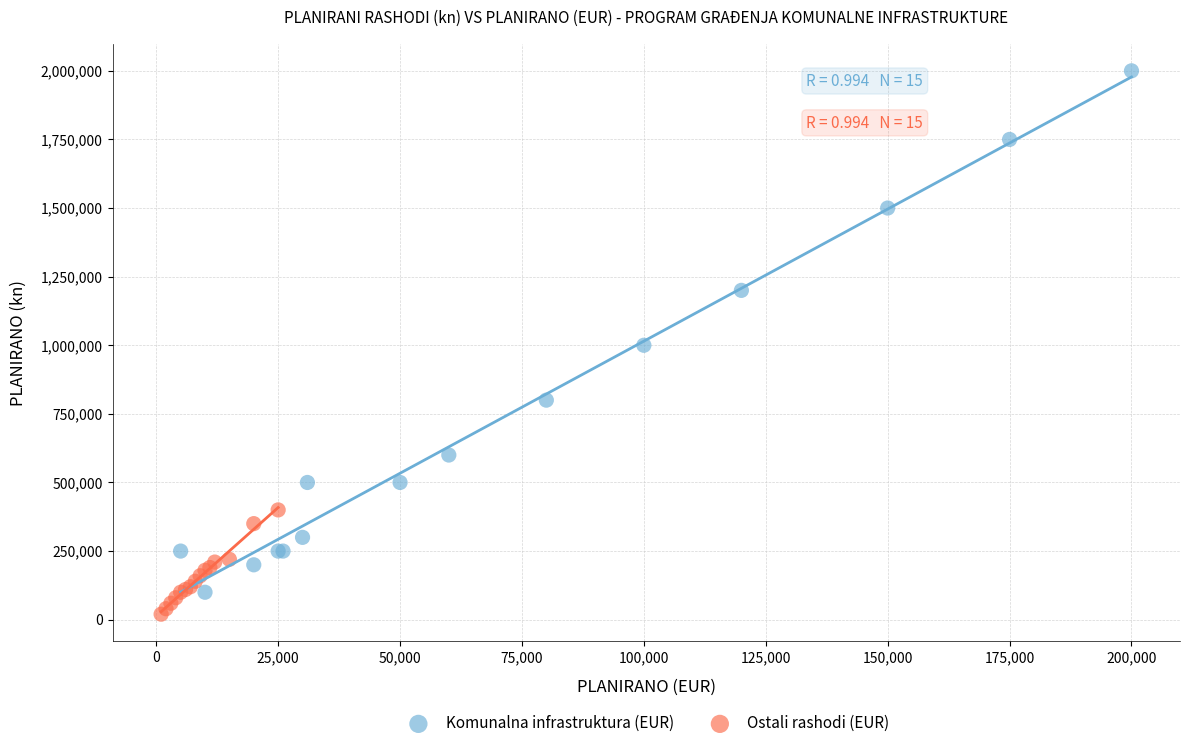

Which series has the widest spread of Y values?

Komunalna infrastruktura (EUR)